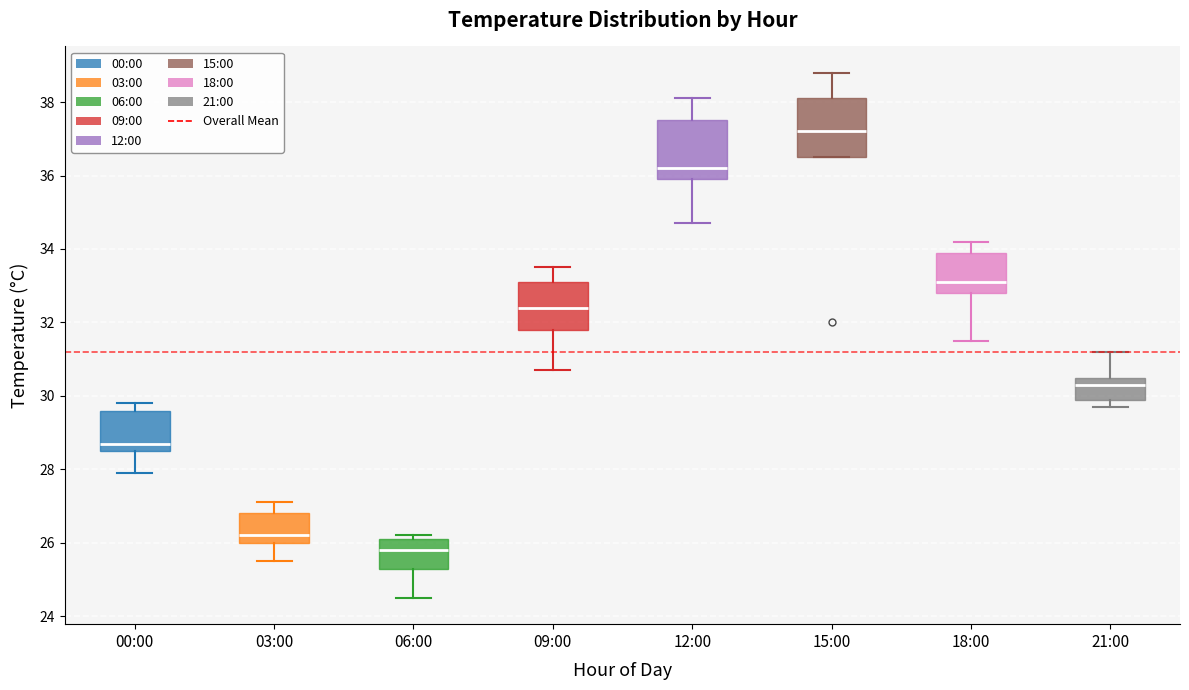

Where is the upper edge of the box for 15:00 on the y-axis? The values are not printed on the chart, so give them approximately, as read against the axis.

38.2